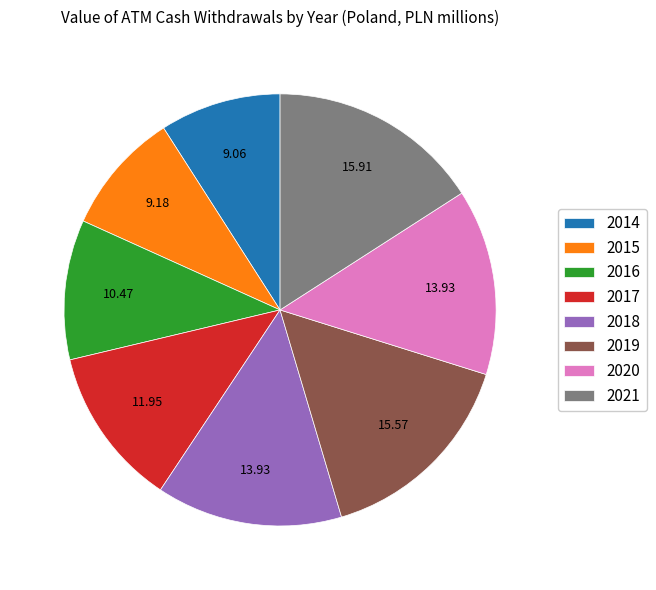

Do 2018 and 2020 together represent more than half of the pie?

No